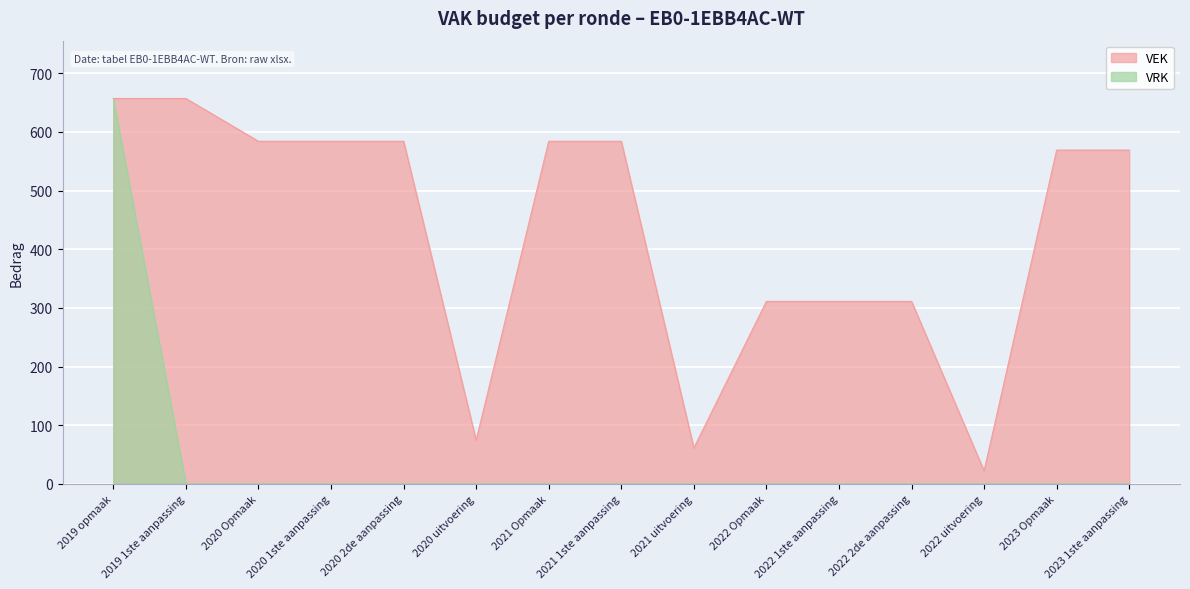

How many interior local valleys does the VEK series have?

3